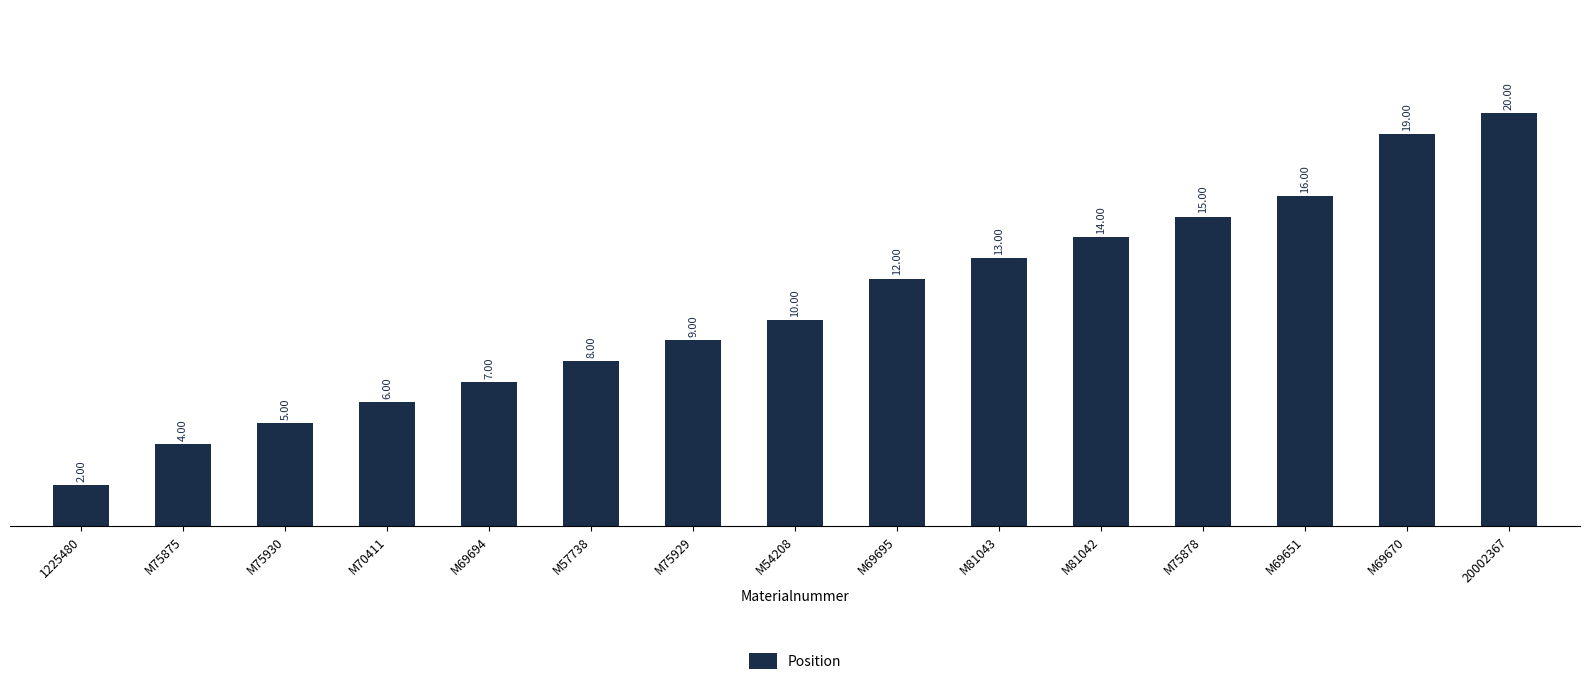

At which category does the chart reach its peak across all series?

20002367